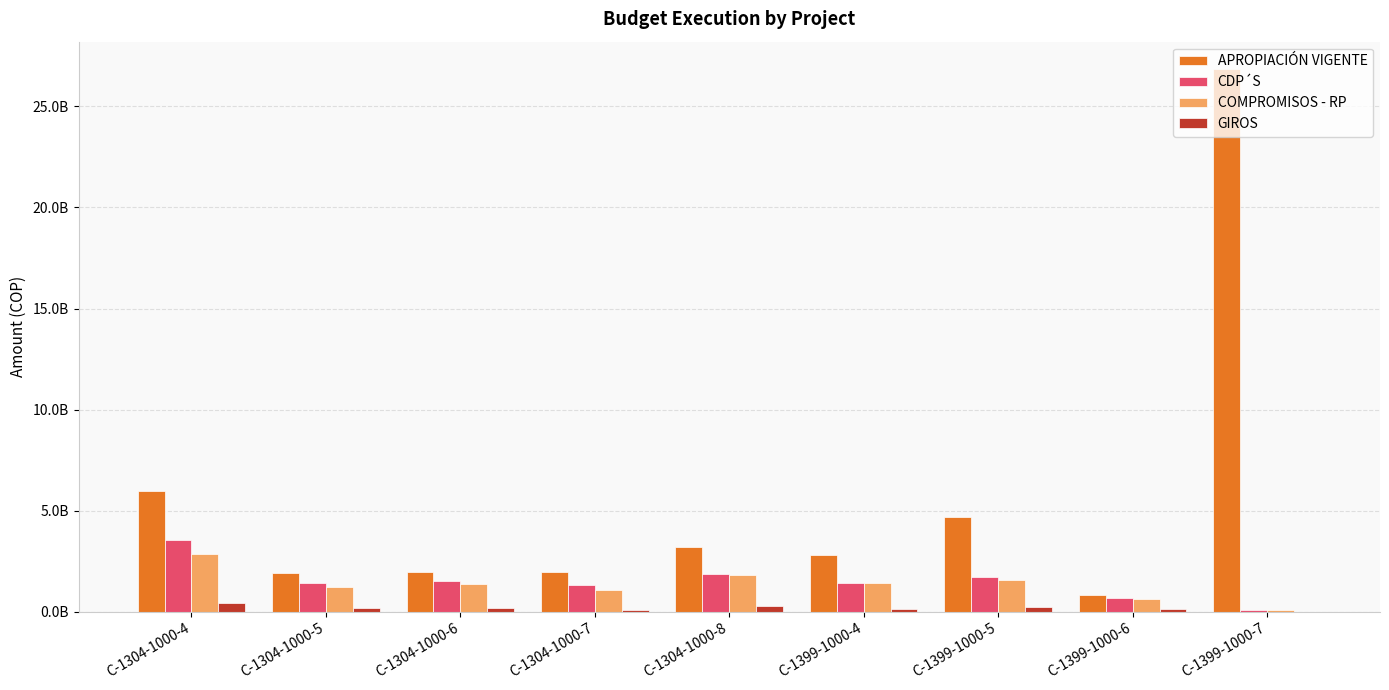

What are all the series names shown in the legend?

APROPIACIÓN VIGENTE, CDP´S, COMPROMISOS - RP, GIROS